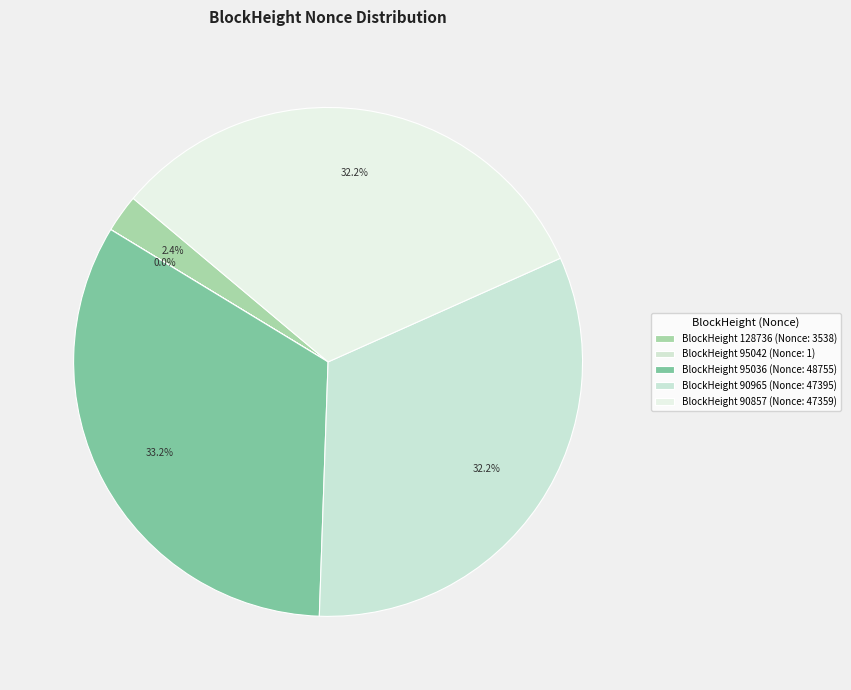

What is the largest slice in the pie chart?

95036